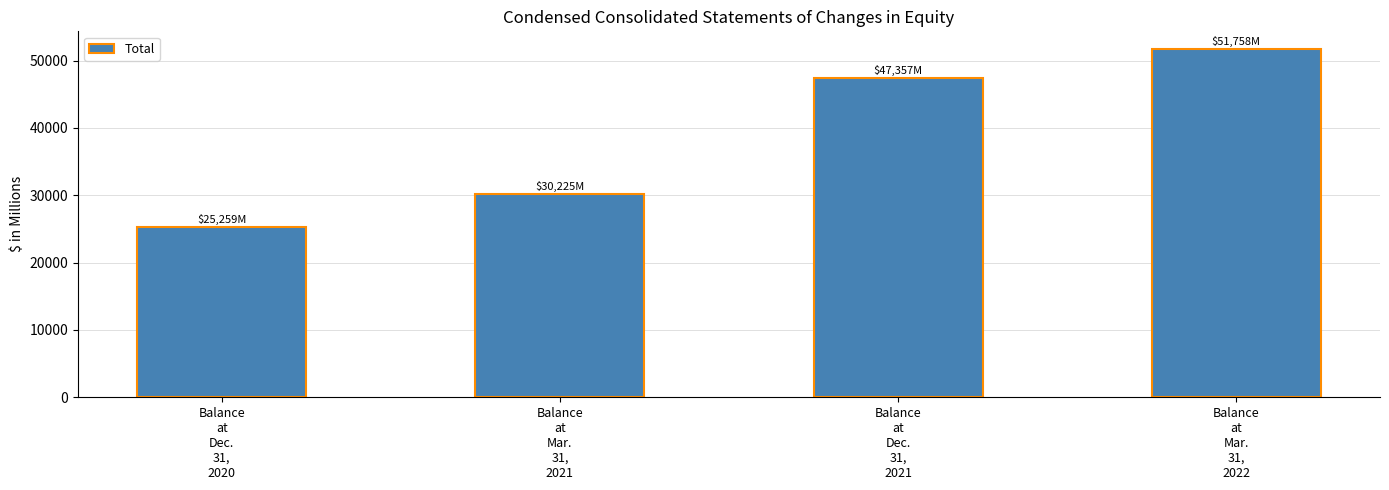

What is the ratio of the value at Balance
at
Dec.
31,
2021 to the value at Balance
at
Mar.
31,
2022?

0.9